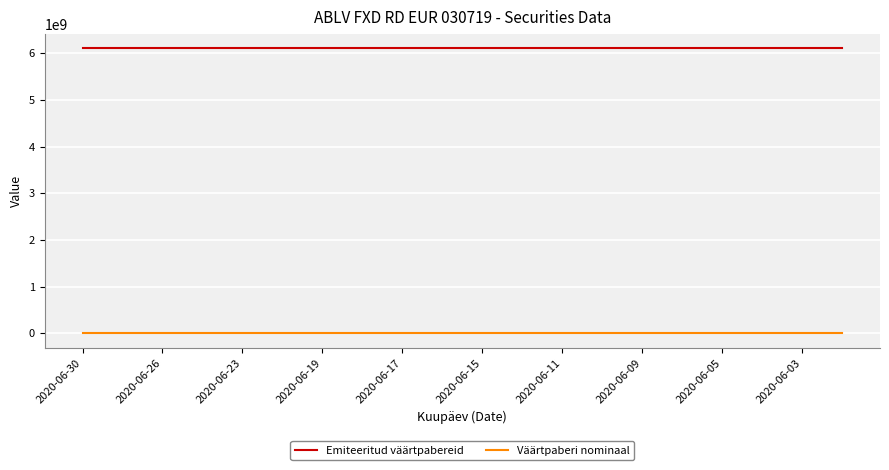

Which series has the largest total across all categories?

Emiteeritud väärtpabereid